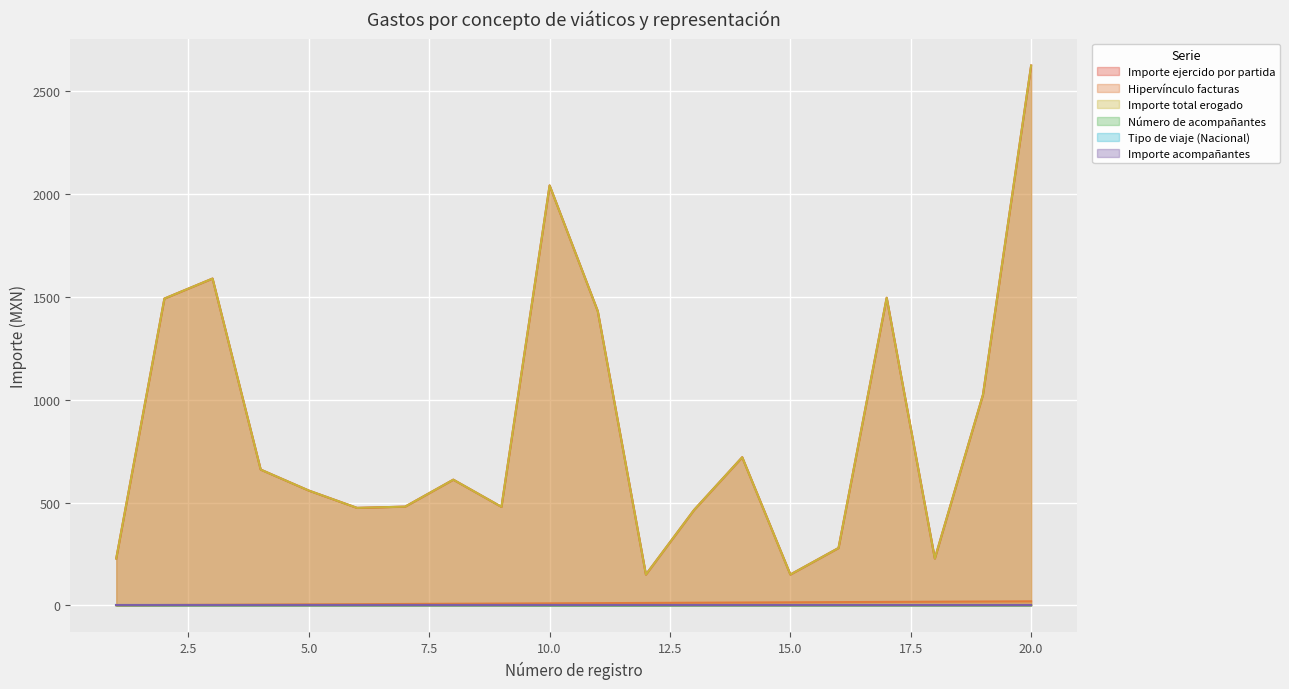

True or false: Número de acompañantes has more than 2 points higher than both neighbors.

False